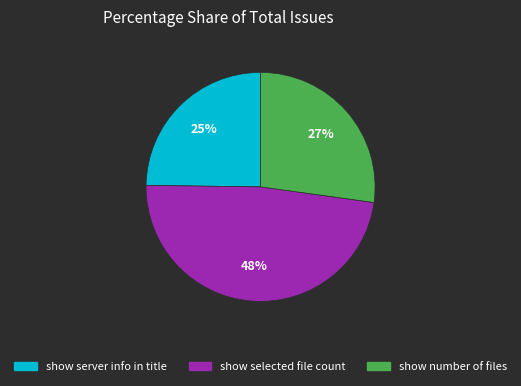

Does any single category account for the majority?

No